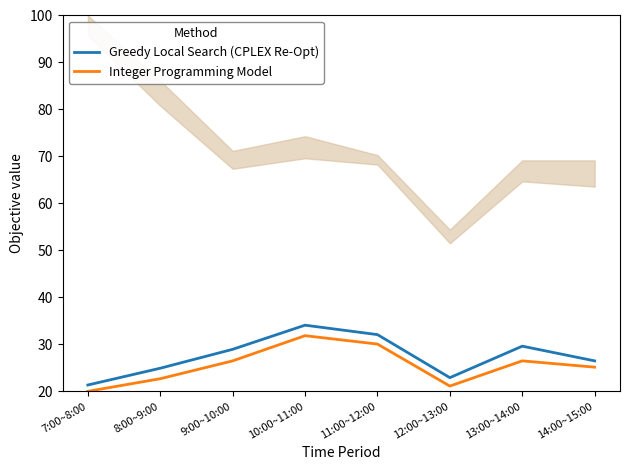

At which label does Integer Programming Model reach its minimum?

7:00~8:00